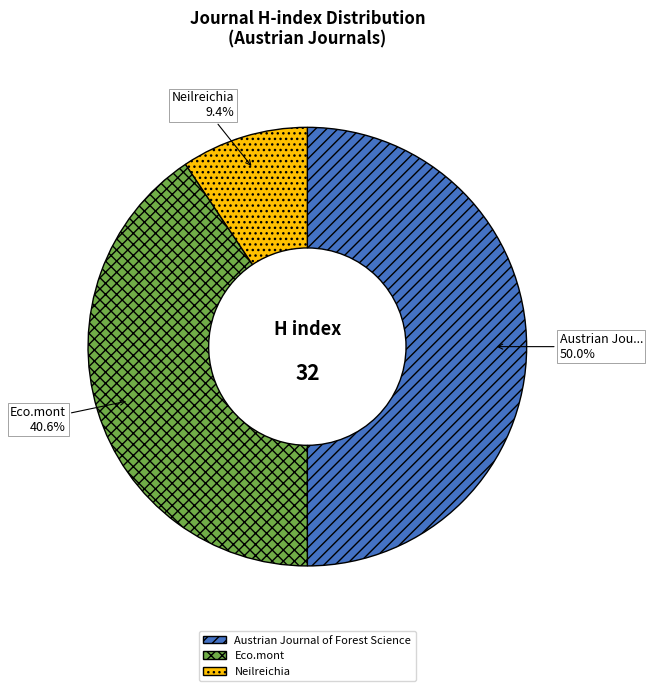

True or false: Neilreichia accounts for 9% of the total.

True